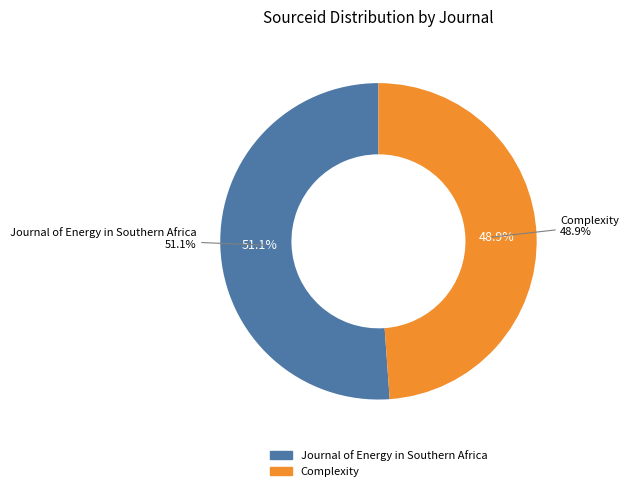

How many segments does this pie chart have?

2